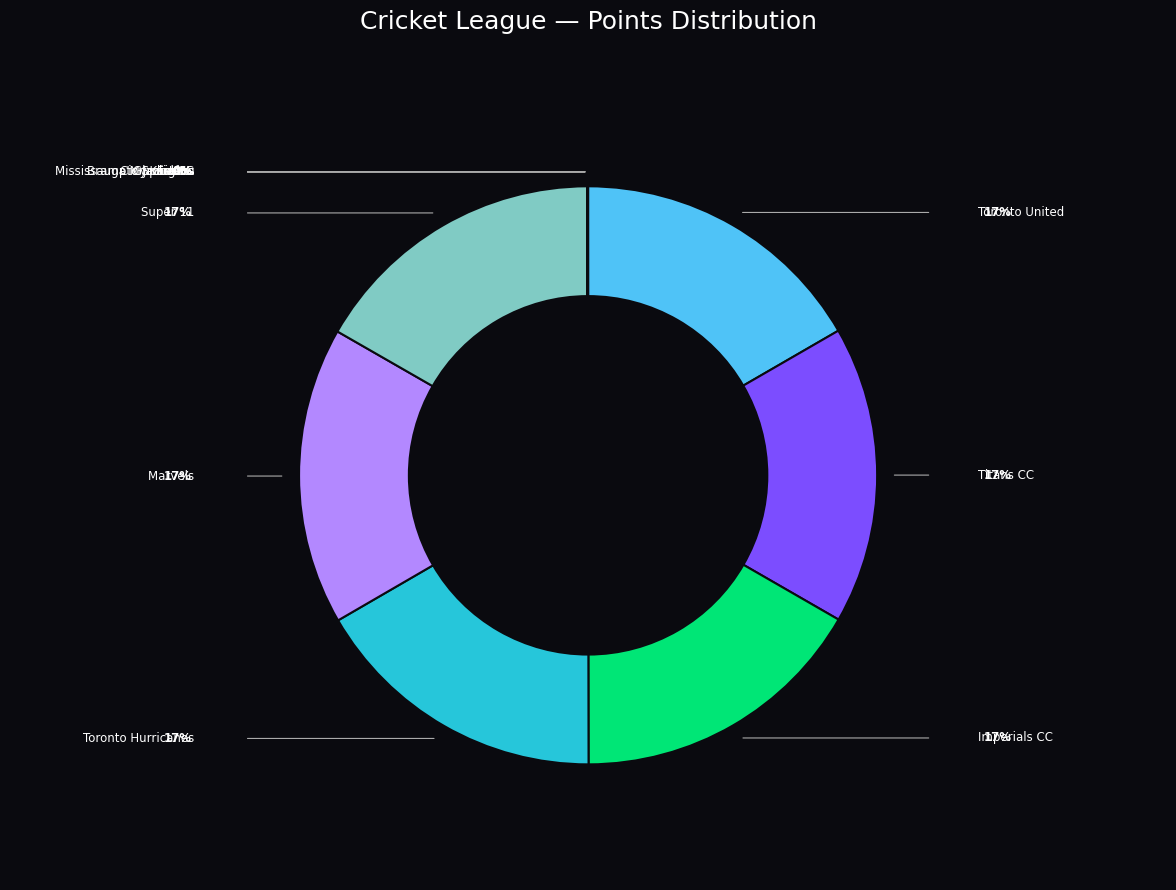

Which has a higher value, Titans CC or Jazba CC?

Titans CC